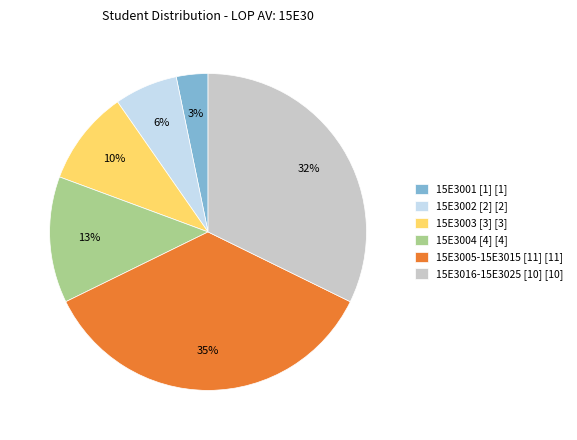

To the nearest percent, what is the average slice percentage?

17%